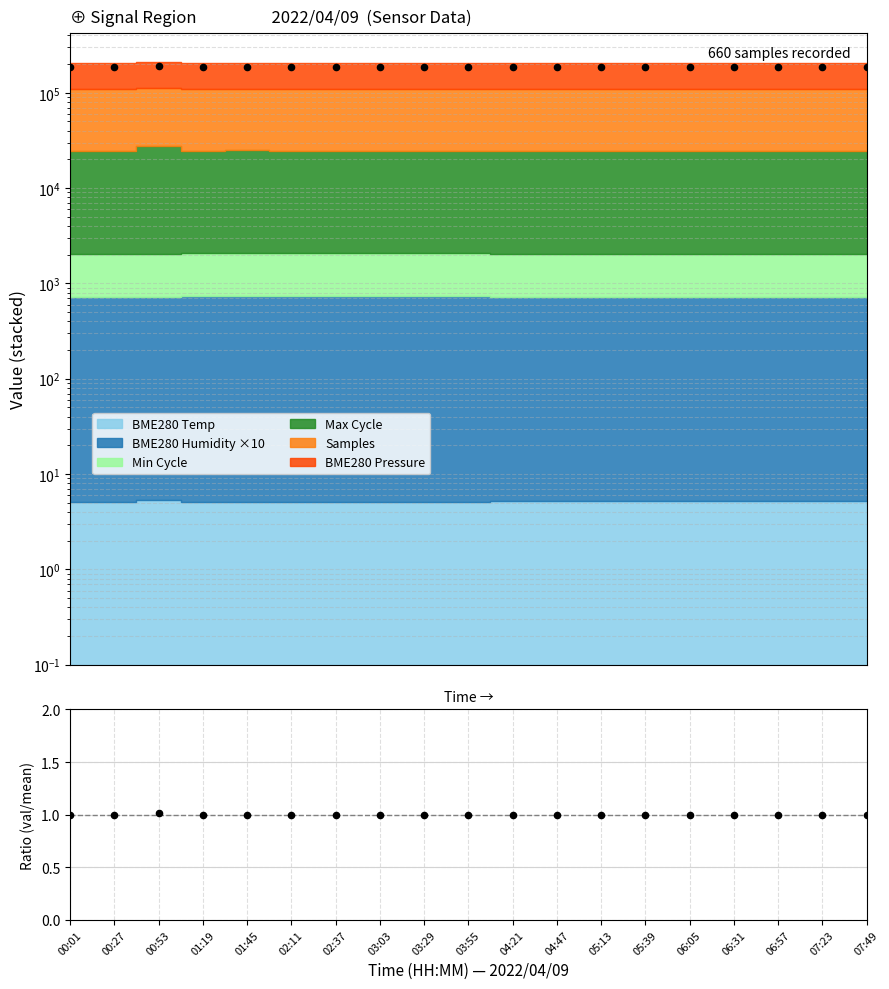

At which category is the sum across all series the highest?

00:53